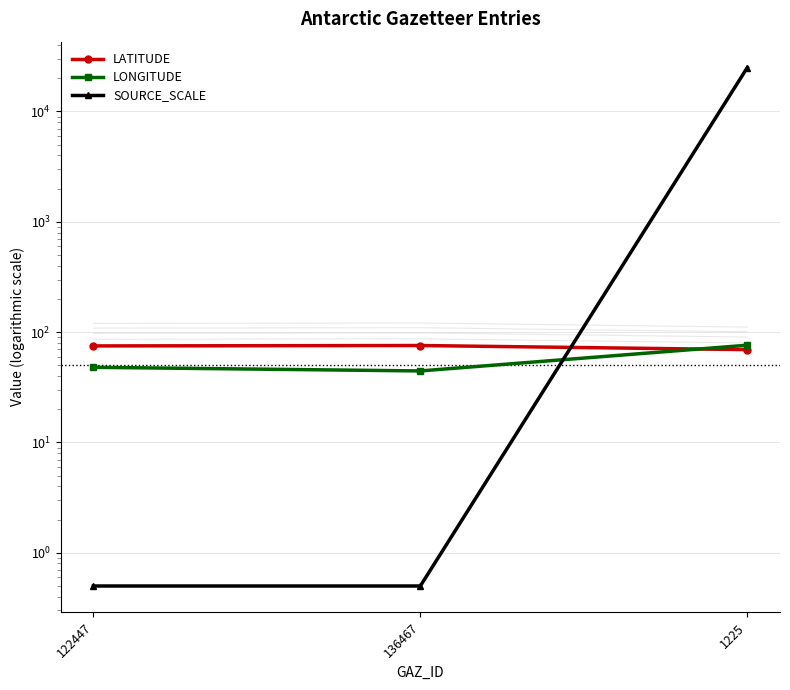

Rank the series at 122447 from highest to lowest value.

LATITUDE, LONGITUDE, SOURCE_SCALE